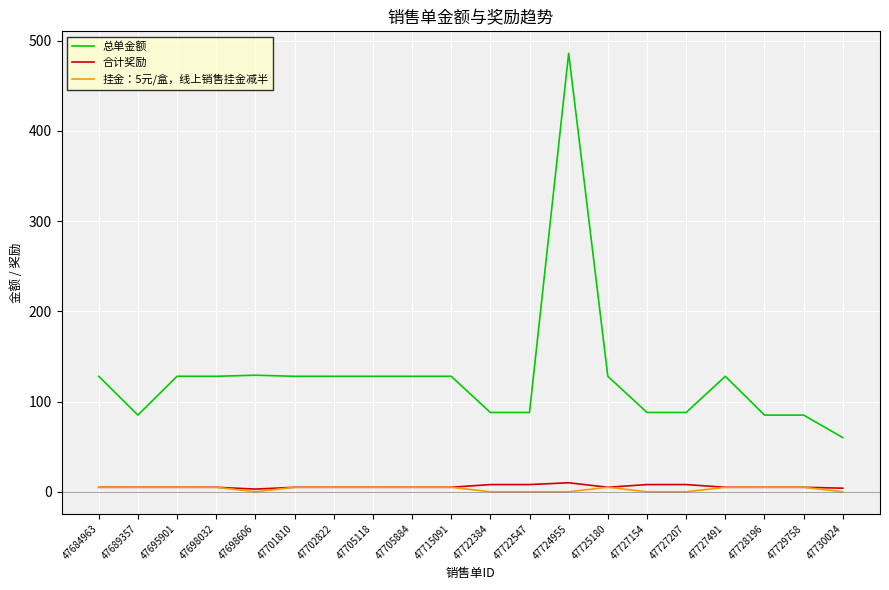

The value of 总单金额 at 47715091 is 198.1. True or false?

False